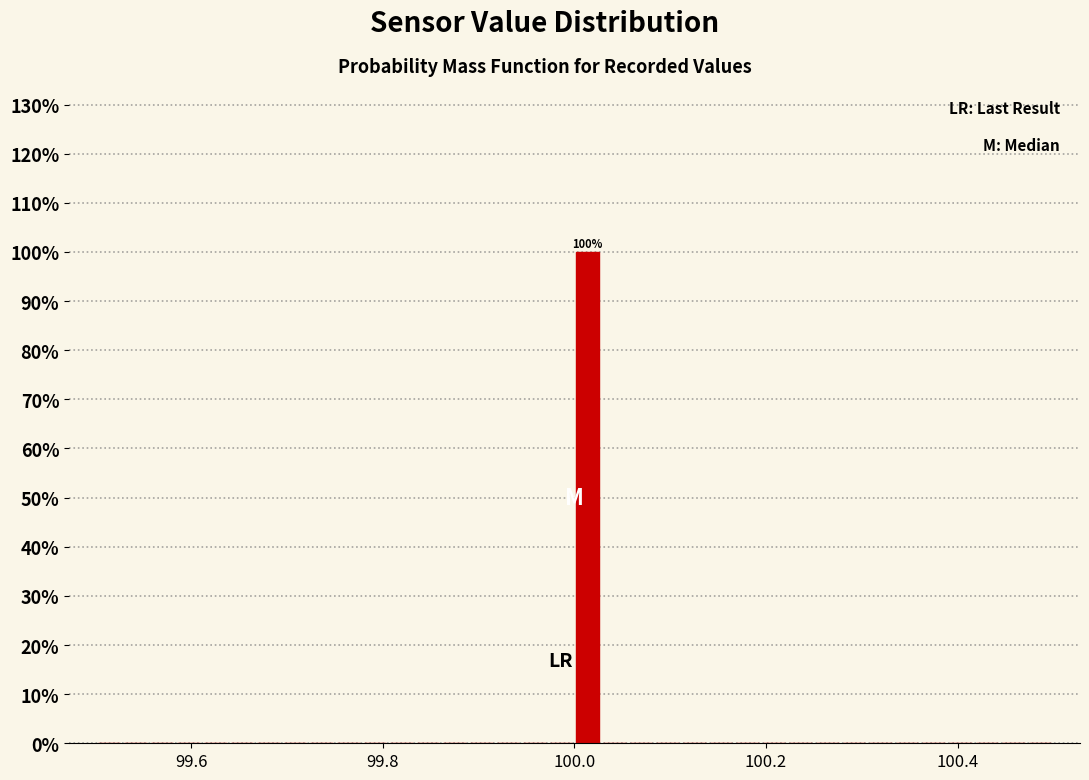

Read against the x-axis, roughly where is the centre of the tallest bar?

100.02